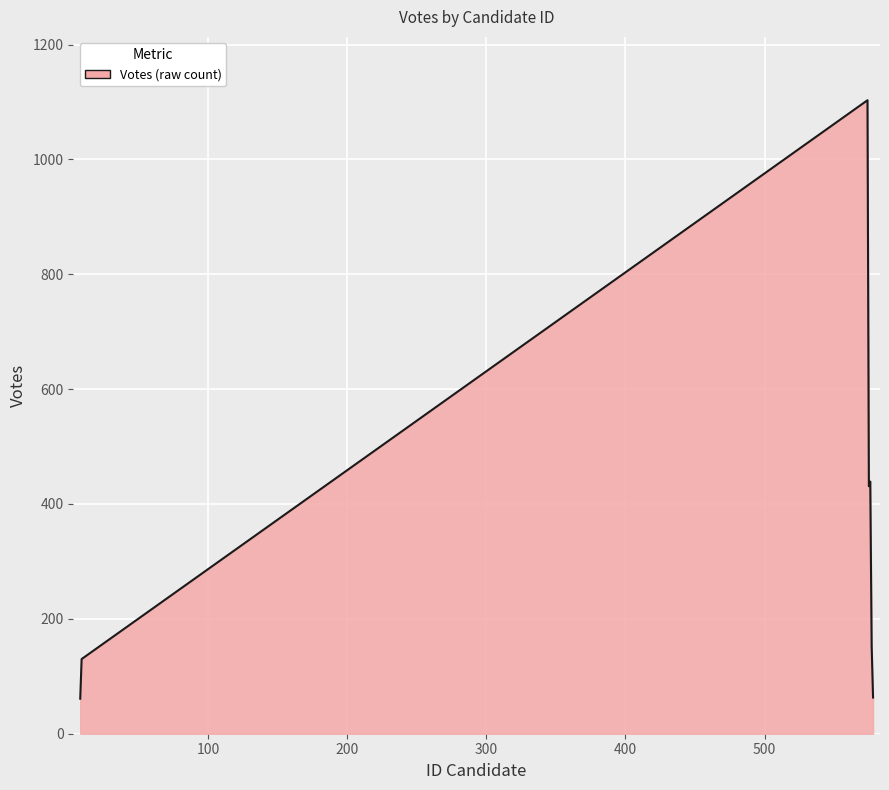

True or false: there are more than 2 points higher than both neighbors.

False